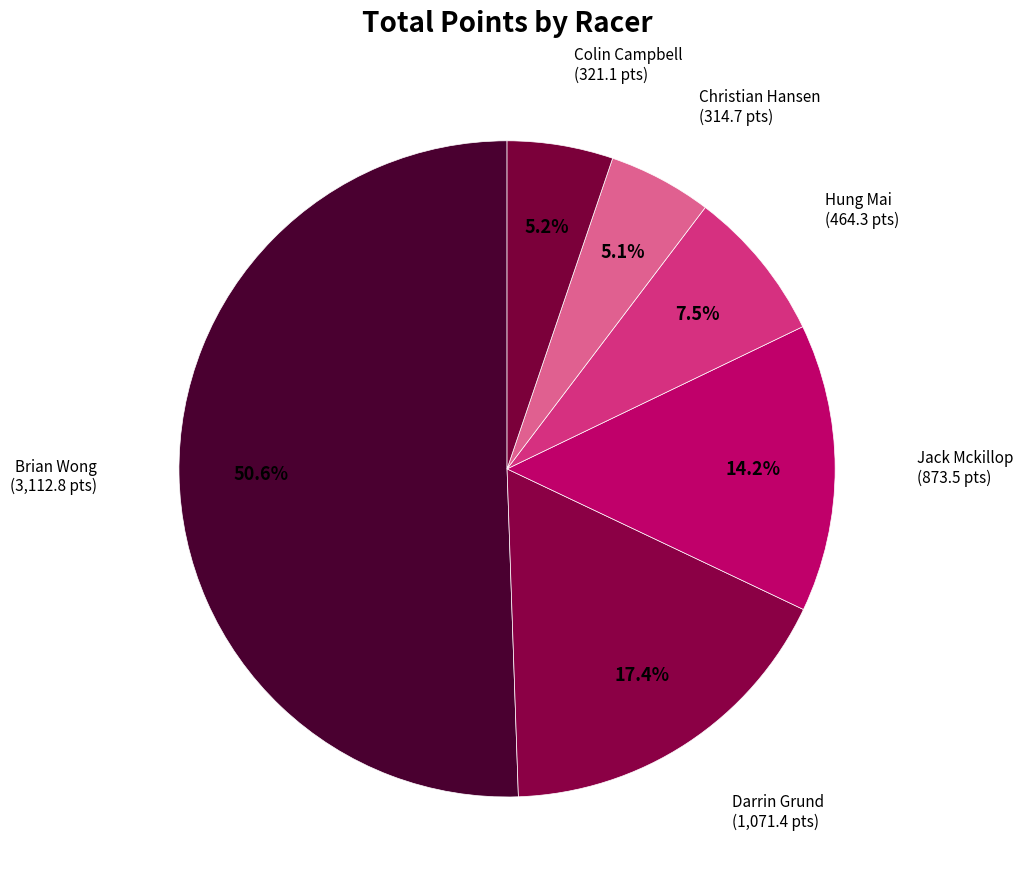

Count the number of slices in the pie.

6